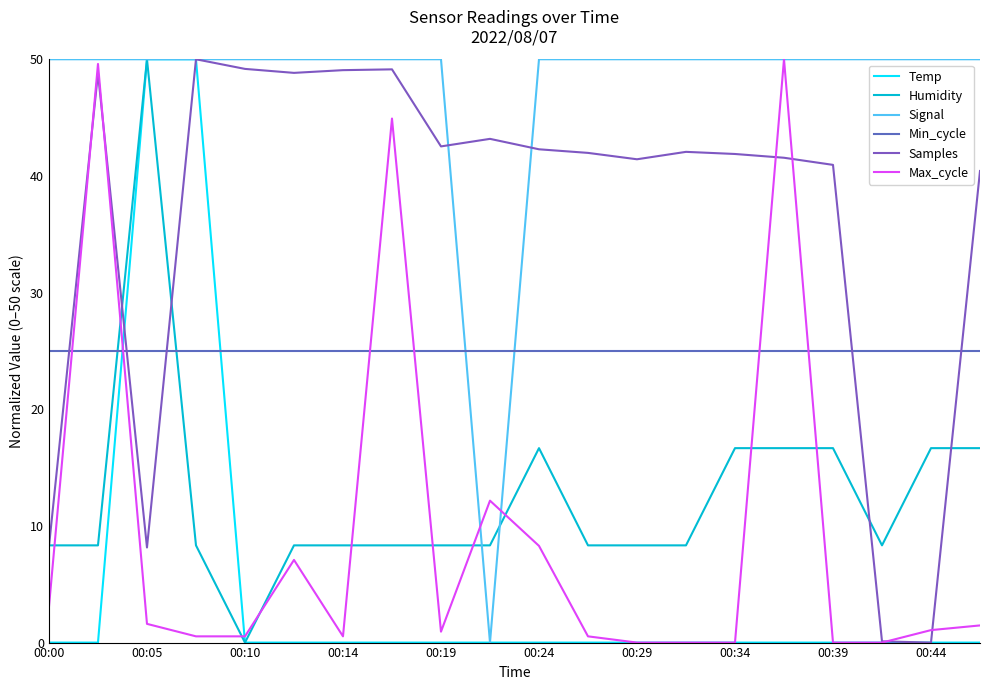

Does the chart have visible grid lines?

No